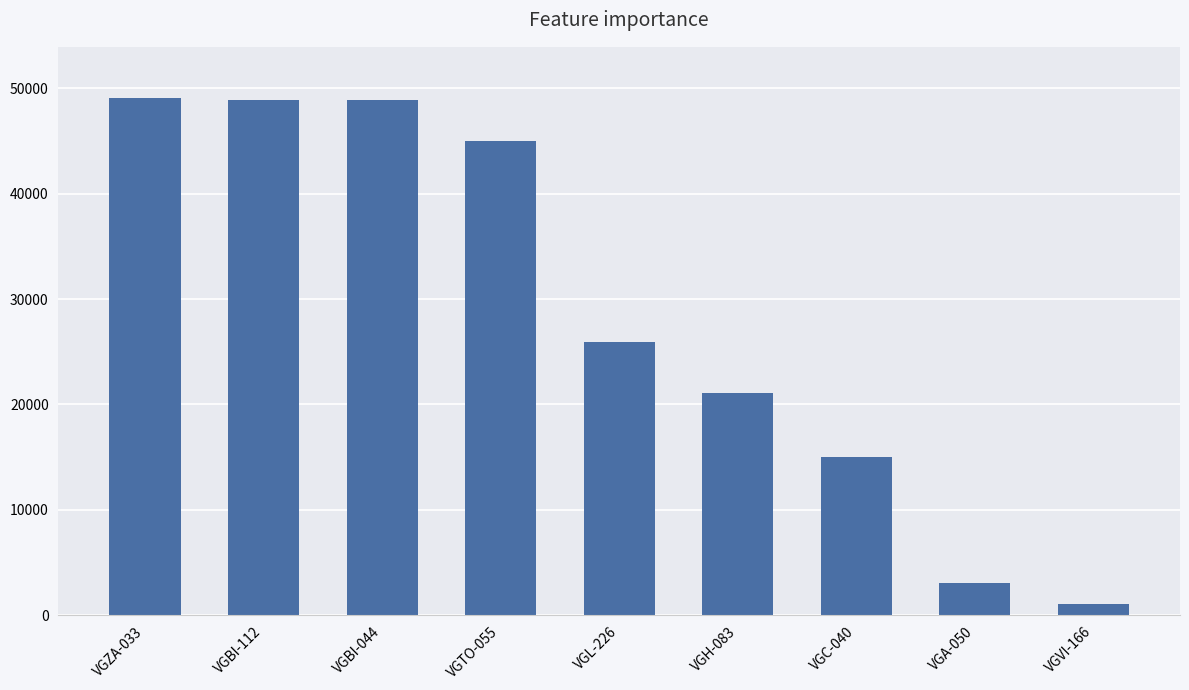

How many data points are less than 25907?

4